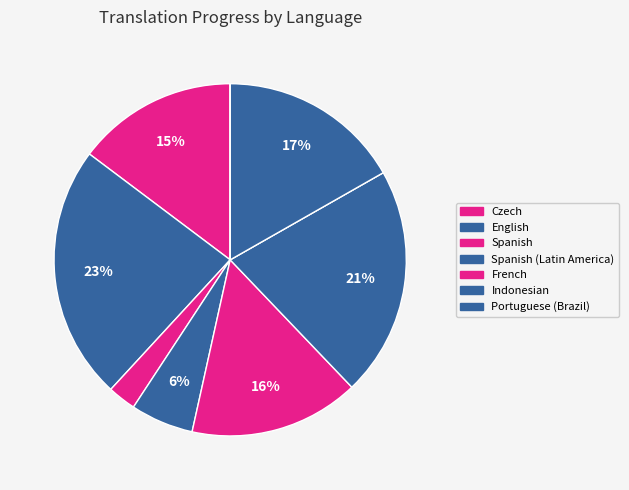

What is the largest slice in the pie chart?

English